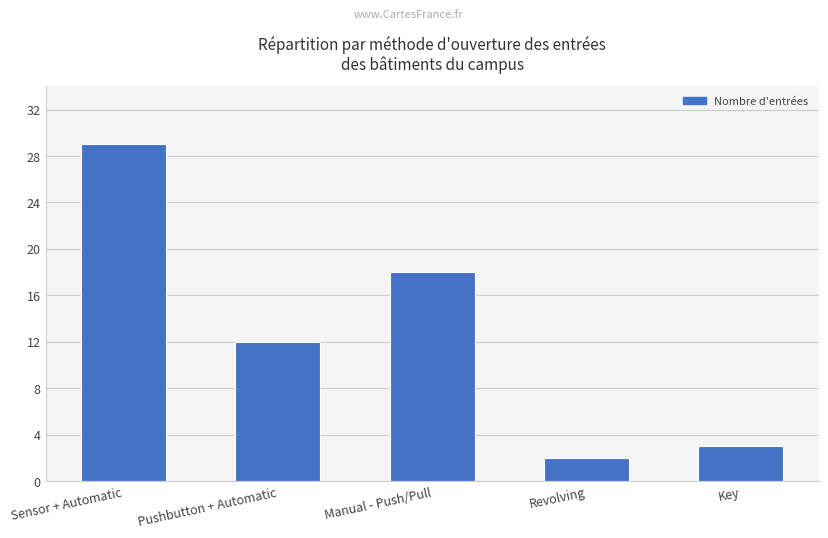

What position from the right is Pushbutton + Automatic?

4